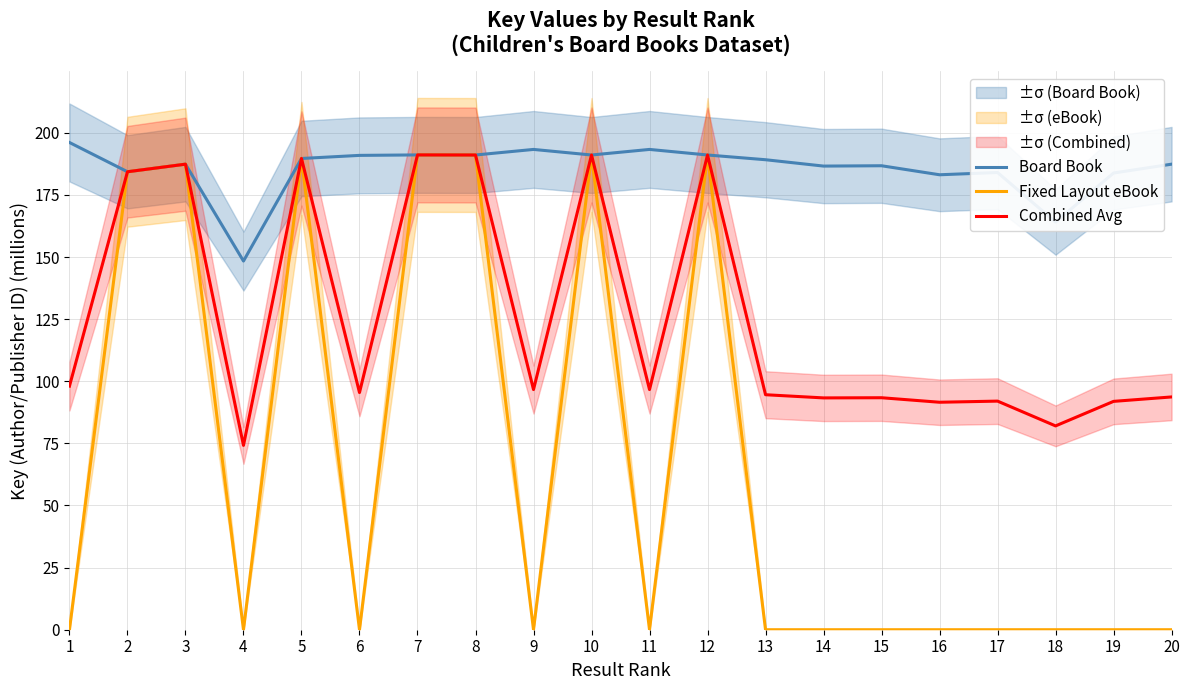

What is the difference between the maximum and minimum values in the Fixed Layout eBook series?

191.1